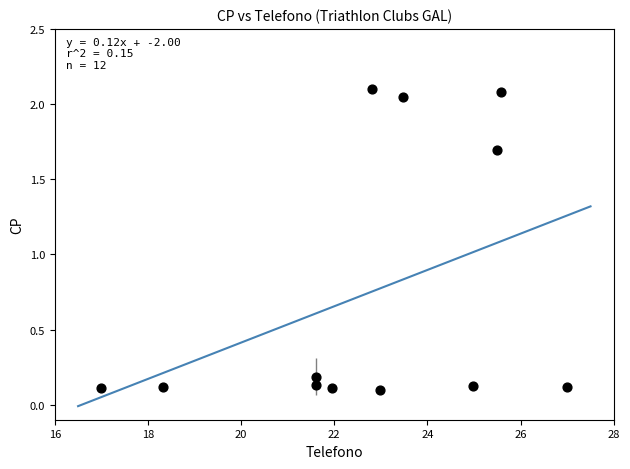

What is the average Y value?

0.7